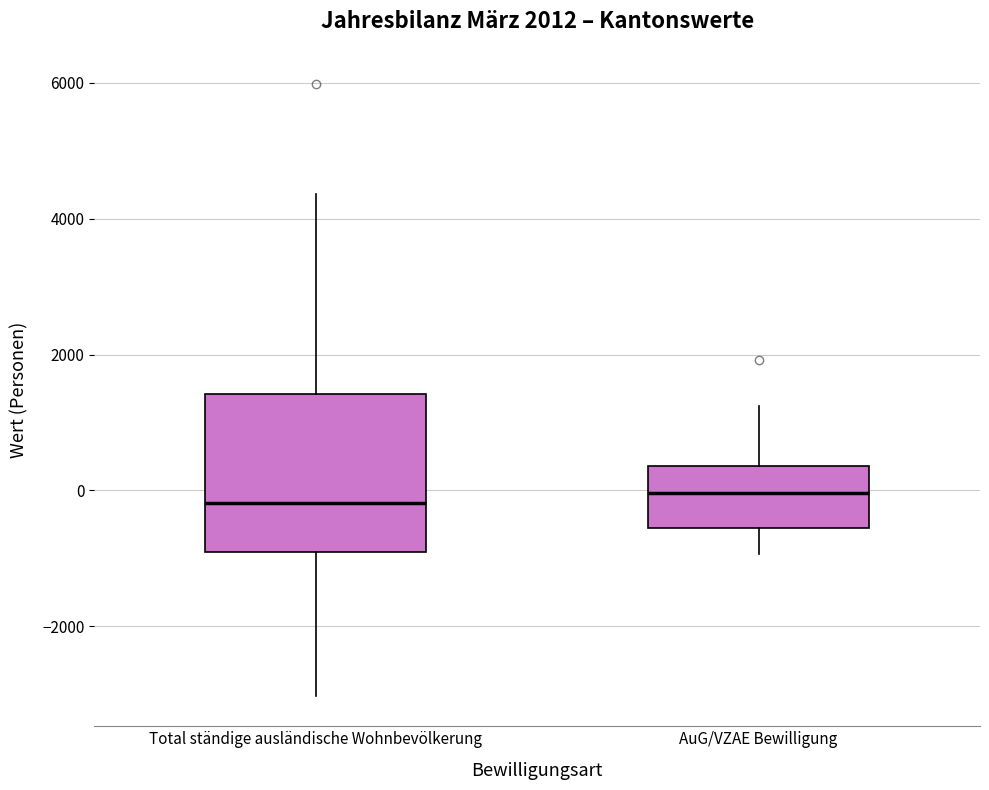

Reading left to right, transcribe this box plot: for each box, give where its median line is, the range the box spans, and where its two whiskers end, as read against the y-axis. The values are not printed on the chart, so give them approximately, as read against the axis.

Total ständige ausländische Wohnbevölkerung: median -200, box -1000 to 1400, whiskers -3000 to 4400
AuG/VZAE Bewilligung: median 0, box -600 to 400, whiskers -1000 to 1200